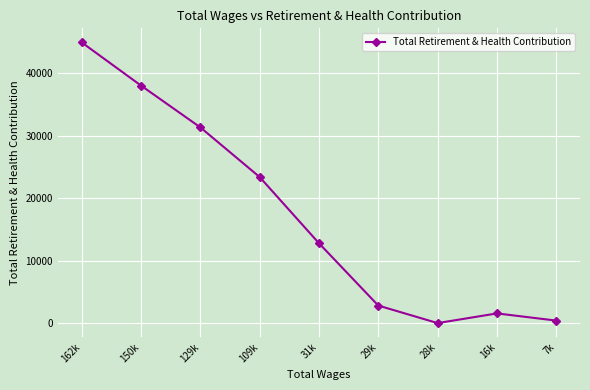

Rank the categories by value from lowest to highest.

28k, 7k, 16k, 29k, 31k, 109k, 129k, 150k, 162k